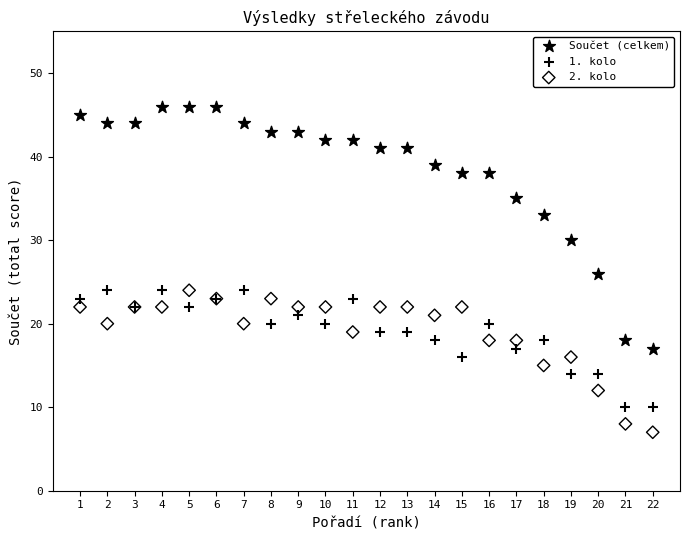

Which series has the widest spread of Y values?

Součet (celkem)